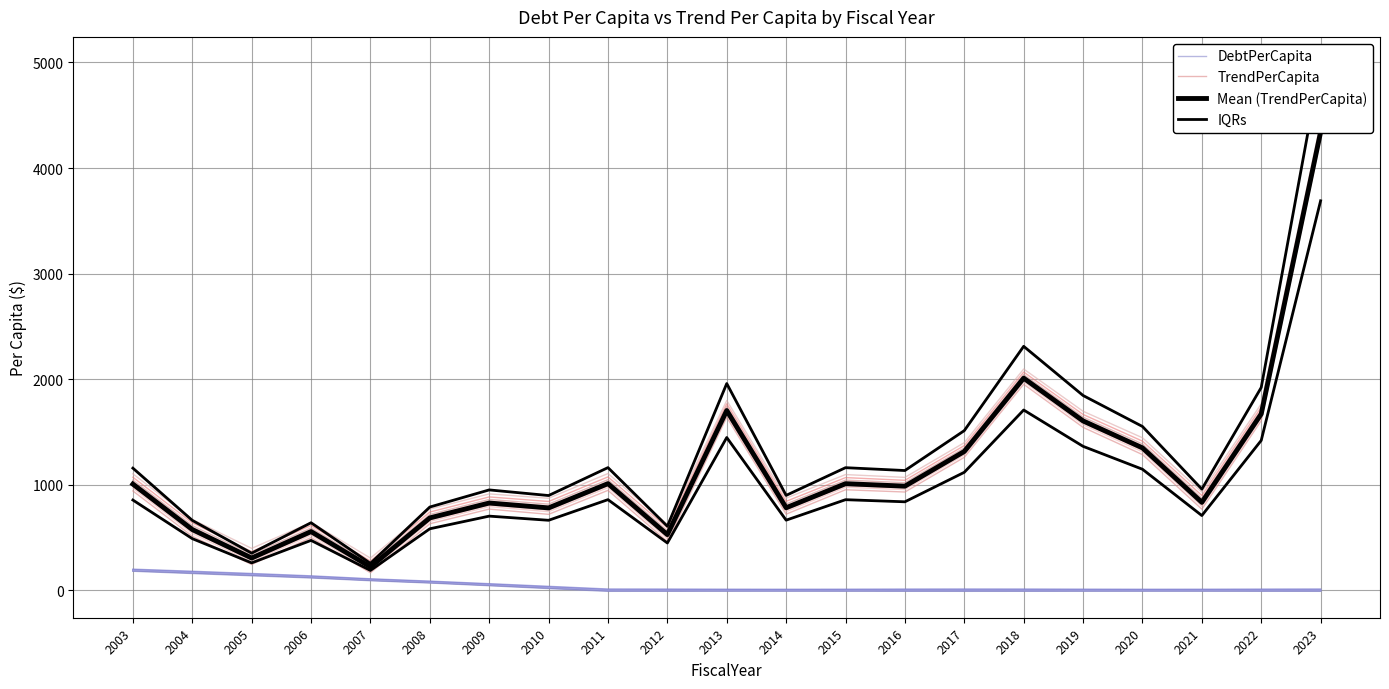

Rank the categories by TrendPerCapita value from lowest to highest.

2007, 2005, 2012, 2006, 2004, 2008, 2010, 2014, 2021, 2009, 2016, 2003, 2011, 2015, 2017, 2020, 2019, 2022, 2013, 2018, 2023